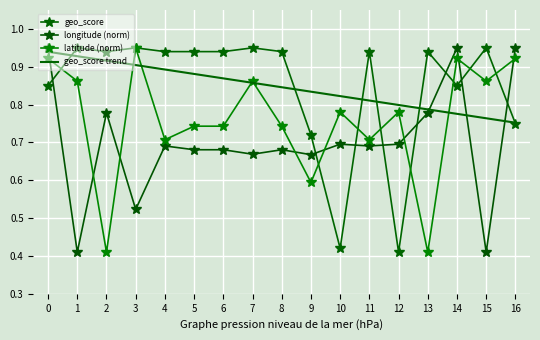

Reading left to right, extract all data points from this chart.

geo_score: 0=0.8	1=0.9	2=0.9	3=0.9	4=0.9	5=0.9	6=0.9	7=0.9	8=0.9	9=0.7	10=0.4	11=0.9	12=0.4	13=0.9	14=0.8	15=0.9	16=0.8
longitude (norm): 0=0.9	1=0.4	2=0.8	3=0.5	4=0.7	5=0.7	6=0.7	7=0.7	8=0.7	9=0.7	10=0.7	11=0.7	12=0.7	13=0.8	14=0.9	15=0.4	16=0.9
latitude (norm): 0=0.9	1=0.9	2=0.4	3=0.9	4=0.7	5=0.7	6=0.7	7=0.9	8=0.7	9=0.6	10=0.8	11=0.7	12=0.8	13=0.4	14=0.9	15=0.9	16=0.9
geo_score trend: 0=0.9	1=0.9	2=0.9	3=0.9	4=0.9	5=0.9	6=0.9	7=0.9	8=0.8	9=0.8	10=0.8	11=0.8	12=0.8	13=0.8	14=0.8	15=0.8	16=0.8